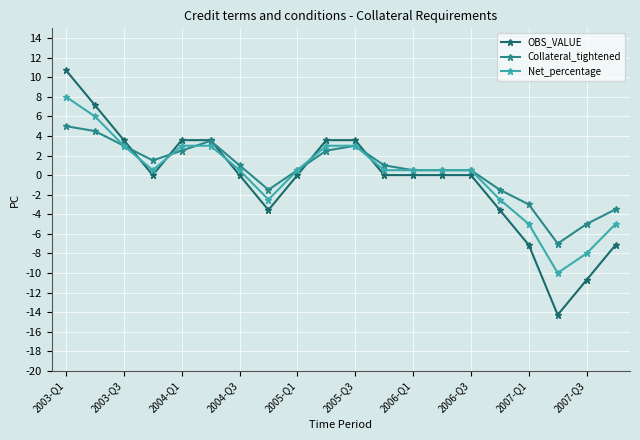

Which series has the widest spread of values?

OBS_VALUE